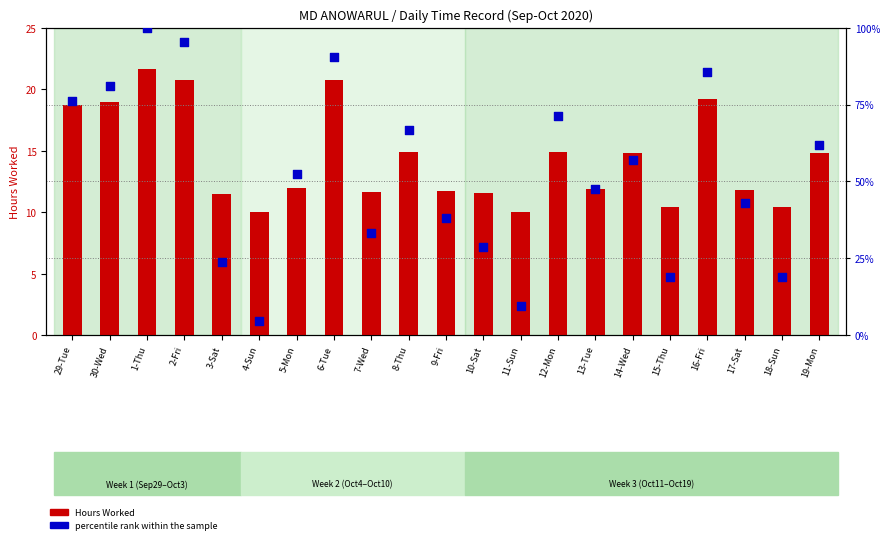

Which series has the widest spread of Y values?

percentile rank within the sample